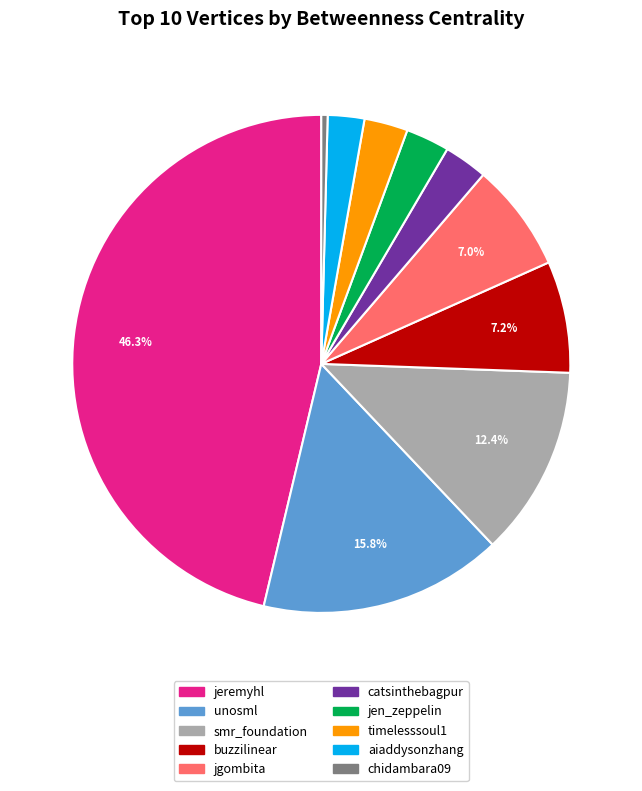

The chidambara09 slice represents 14% of the pie. True or false?

False